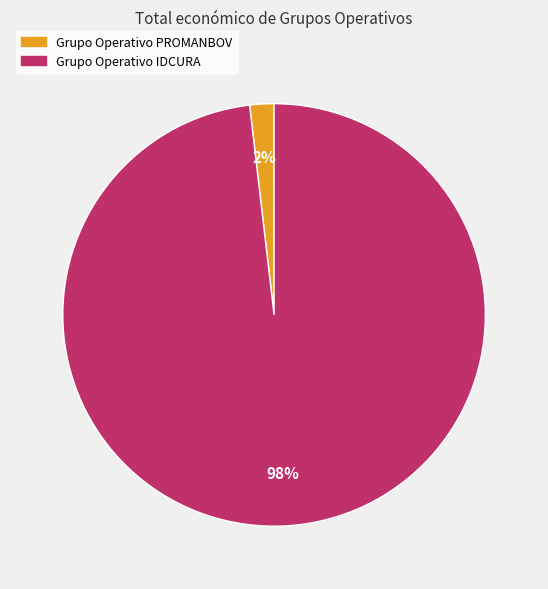

Which slice represents more than half of the pie?

Grupo Operativo IDCURA